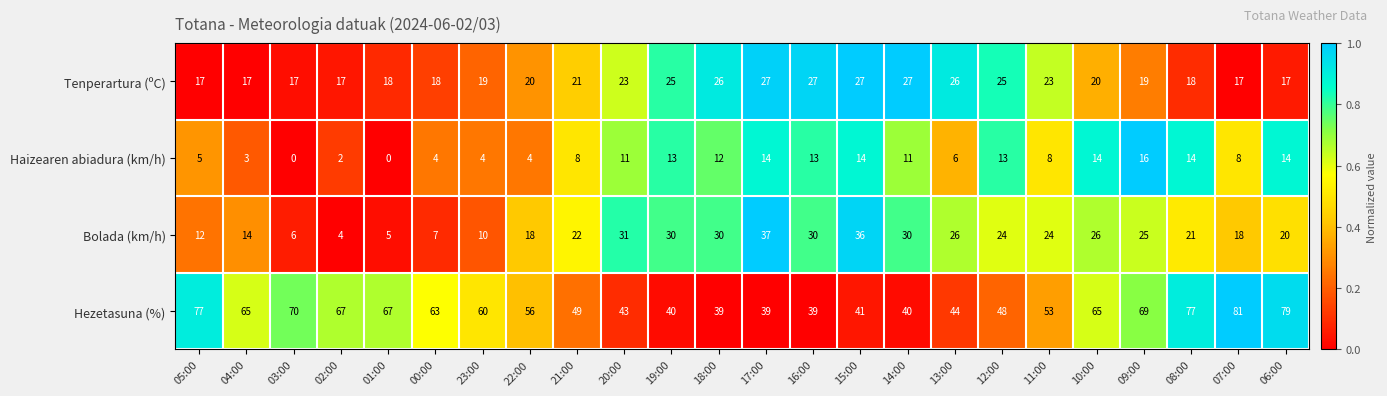

Which series changed the most between 05:00 and 13:00?

Hezetasuna (%)